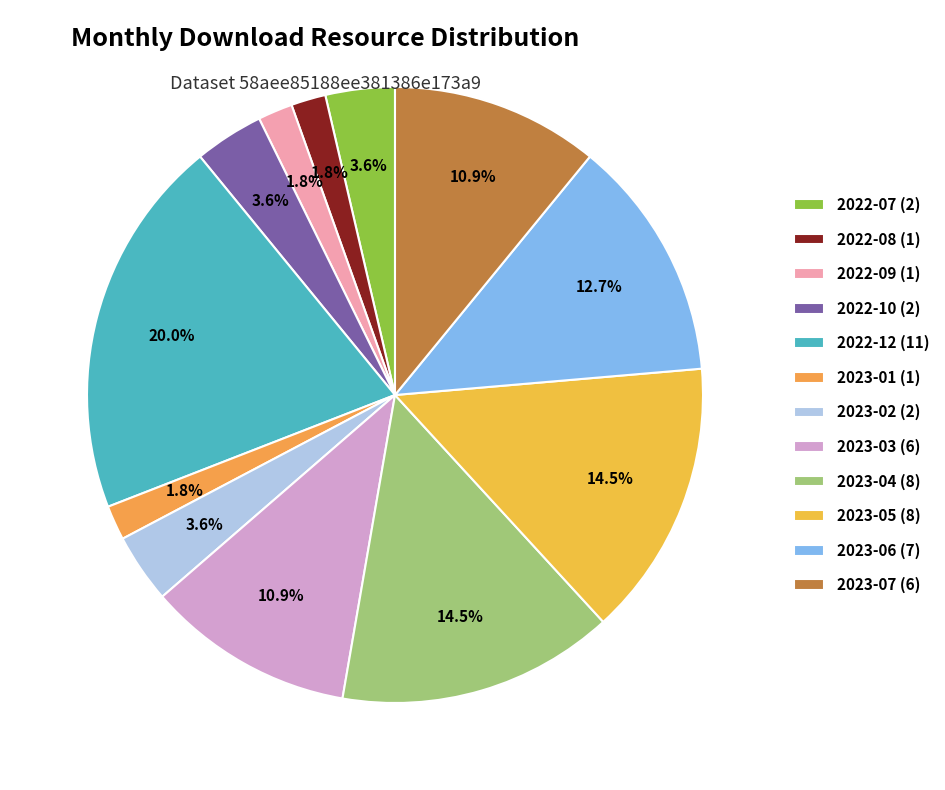

The 2023-02 (2) slice represents 4% of the pie. True or false?

True